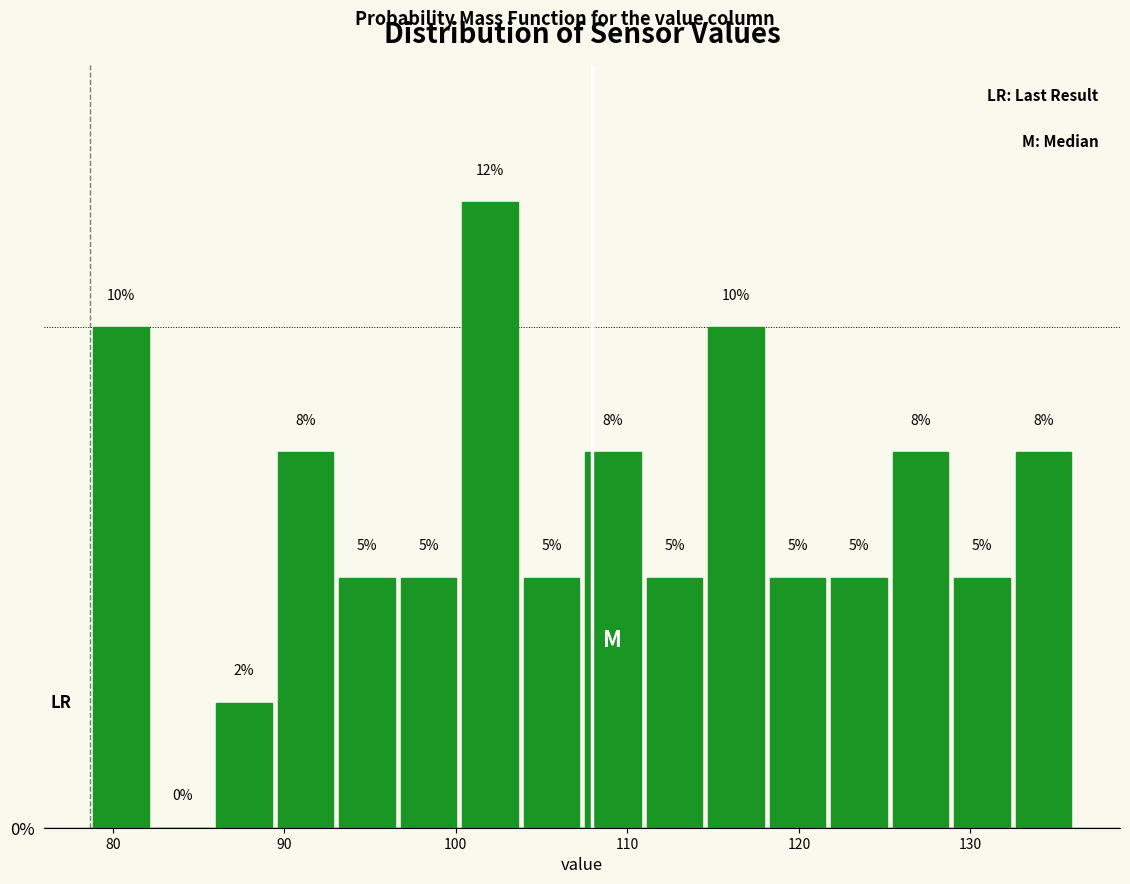

Around what value on the x-axis is the tallest bar? Give the approximate position of its centre, as read against the axis.

102